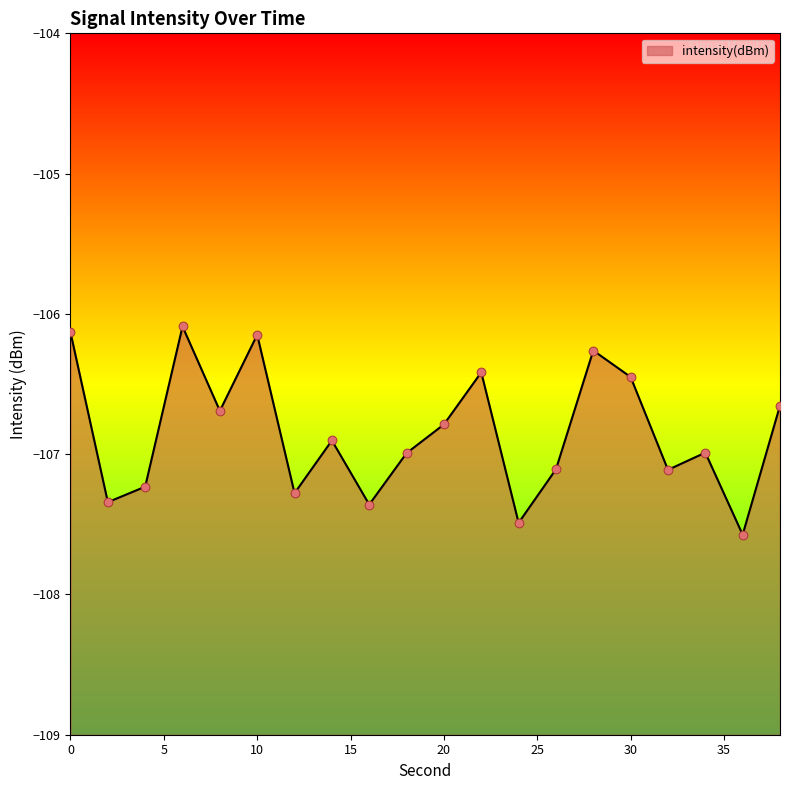

What is the change in value from 4 to 38?

+0.6